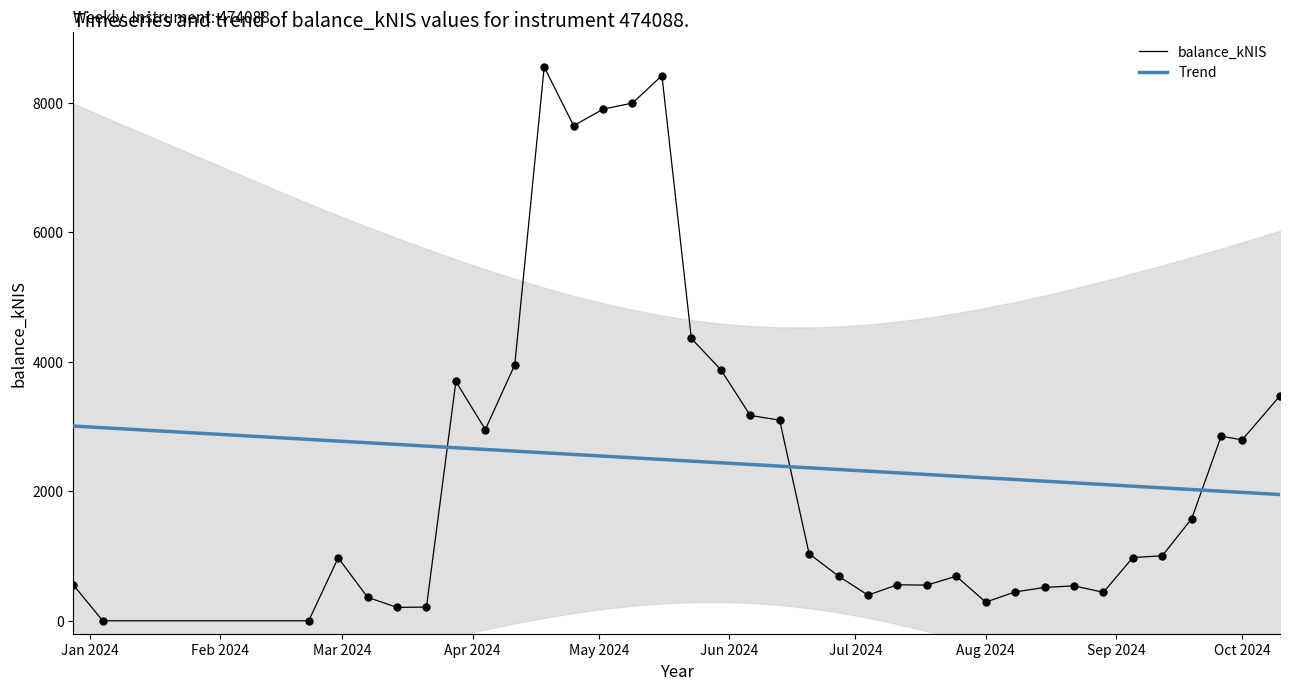

Which series contains the lowest Y value?

balance_kNIS